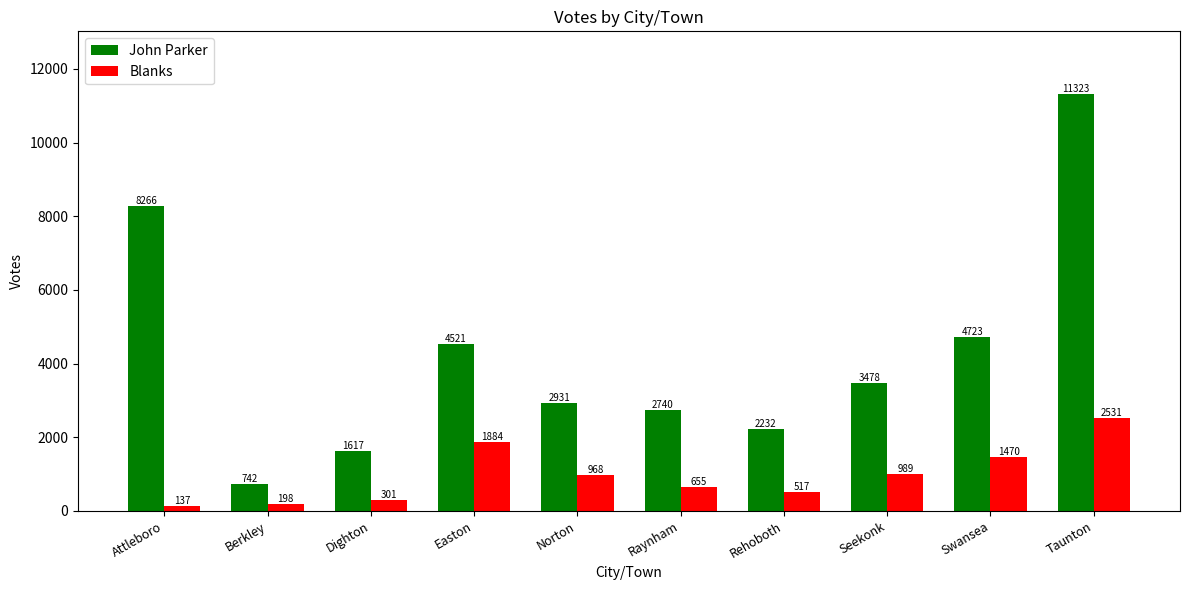

At which category is the sum across all series the highest?

Taunton